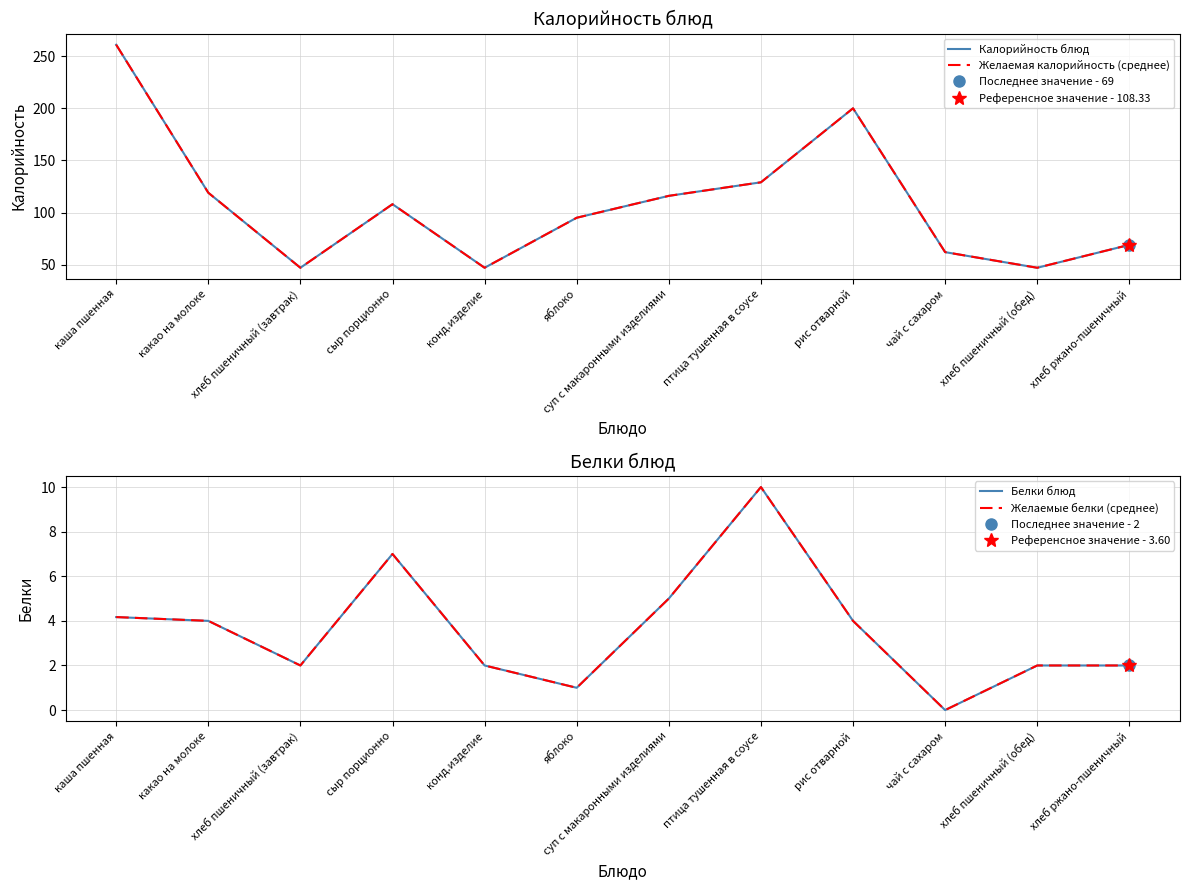

Where does the Желаемые белки (среднее) series first go above 4?

каша пшенная